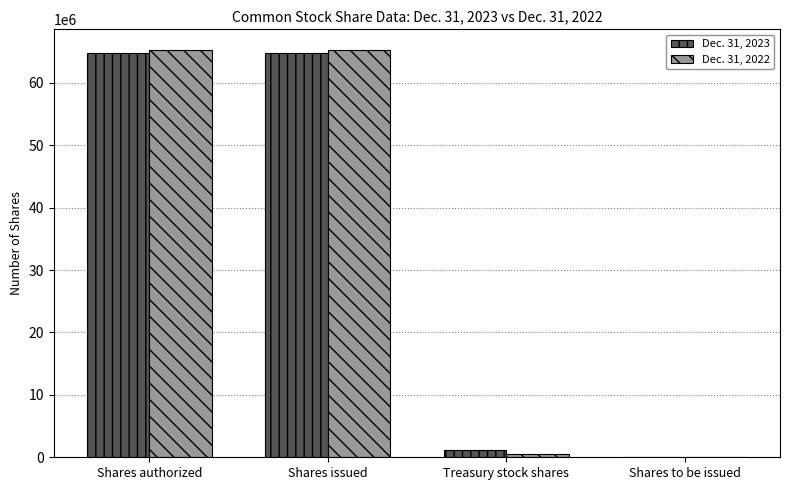

The Dec. 31, 2022 series shows 92581590 at Shares issued. True or false?

False